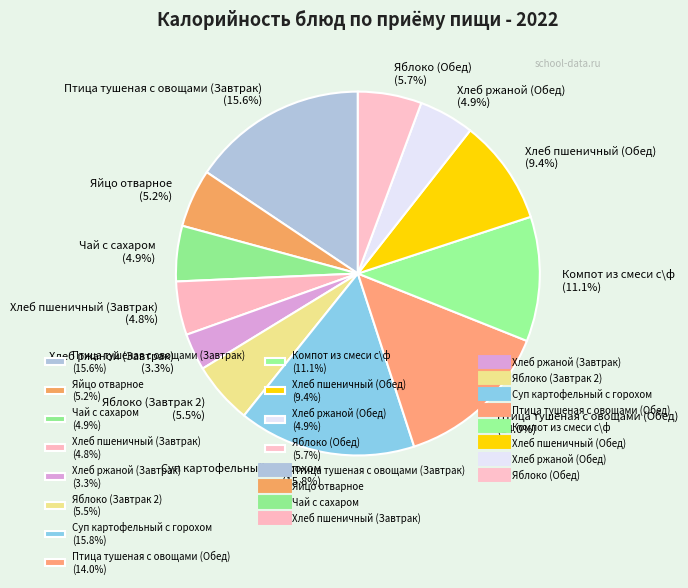

What portion of the pie excludes Чай с сахаром (4.9%)?

95.1%